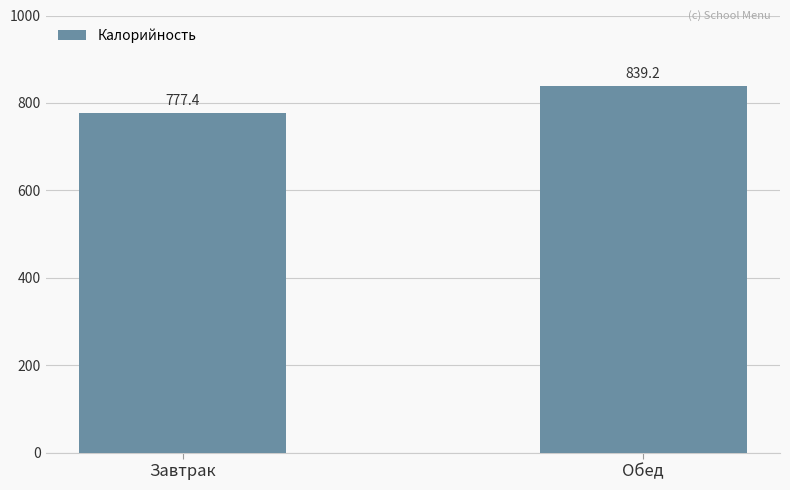

What is the label of the 2nd bar from the left?

Обед